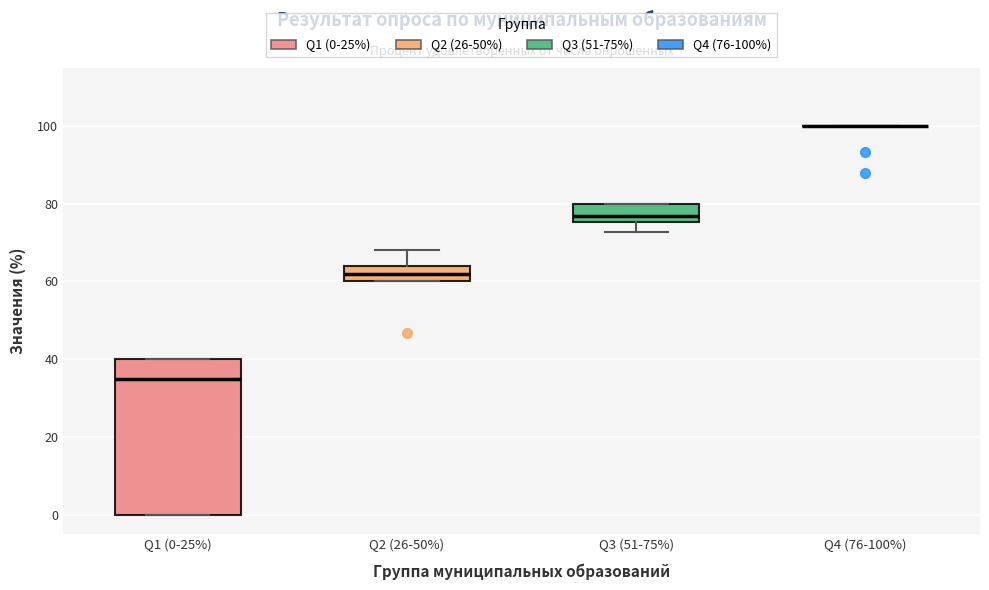

Reading left to right, transcribe this box plot: for each box, give where its median line is, the range the box spans, and where its two whiskers end, as read against the y-axis. The values are not printed on the chart, so give them approximately, as read against the axis.

Q1 (0-25%): median 36, box 0 to 40, whiskers 0 to 40
Q2 (26-50%): median 62, box 60 to 64, whiskers 60 to 68
Q3 (51-75%): median 76 (just above the box's lower edge), box 76 to 80, whiskers 72 to 80
Q4 (76-100%): box collapsed to a line at 100, whiskers 100 to 100